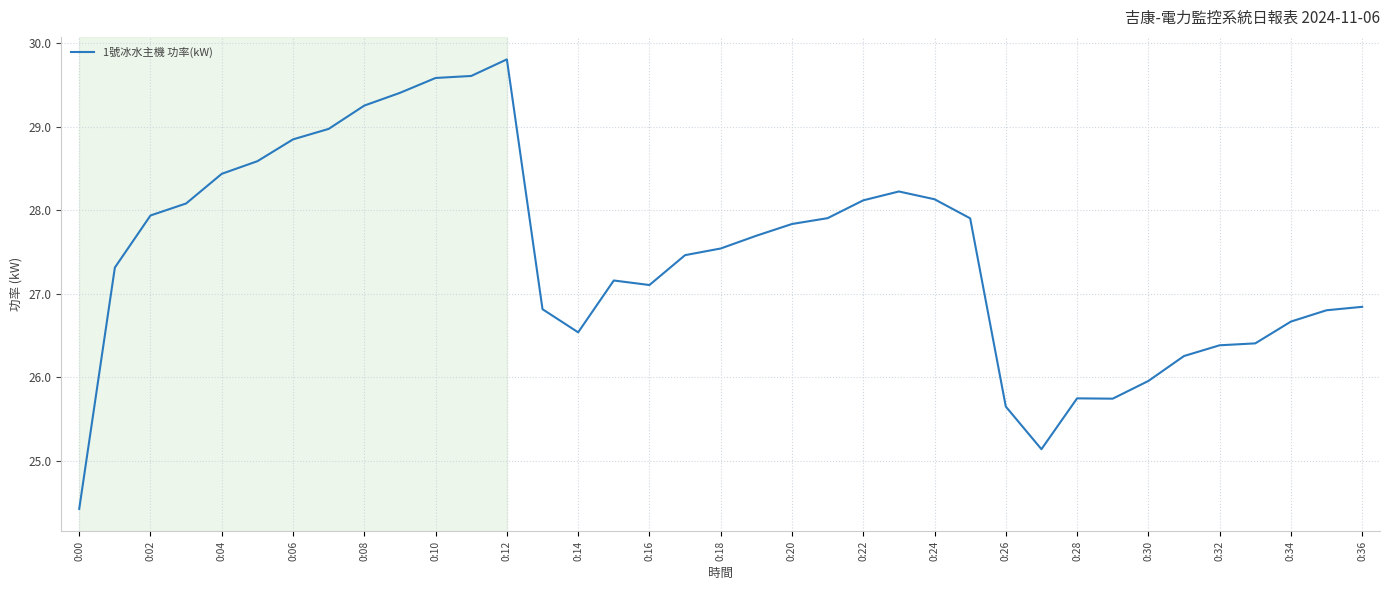

What is the minimum value shown in the chart?

24.4